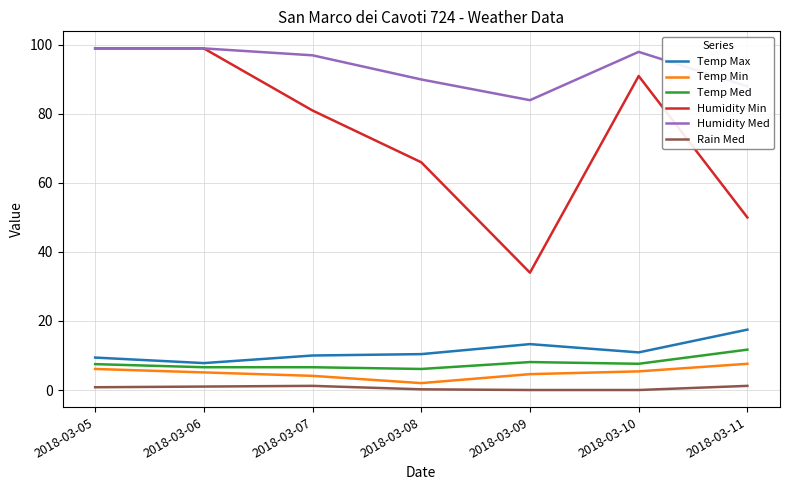

Is it true that Humidity Min equals 50.0 at 2018-03-11?

True